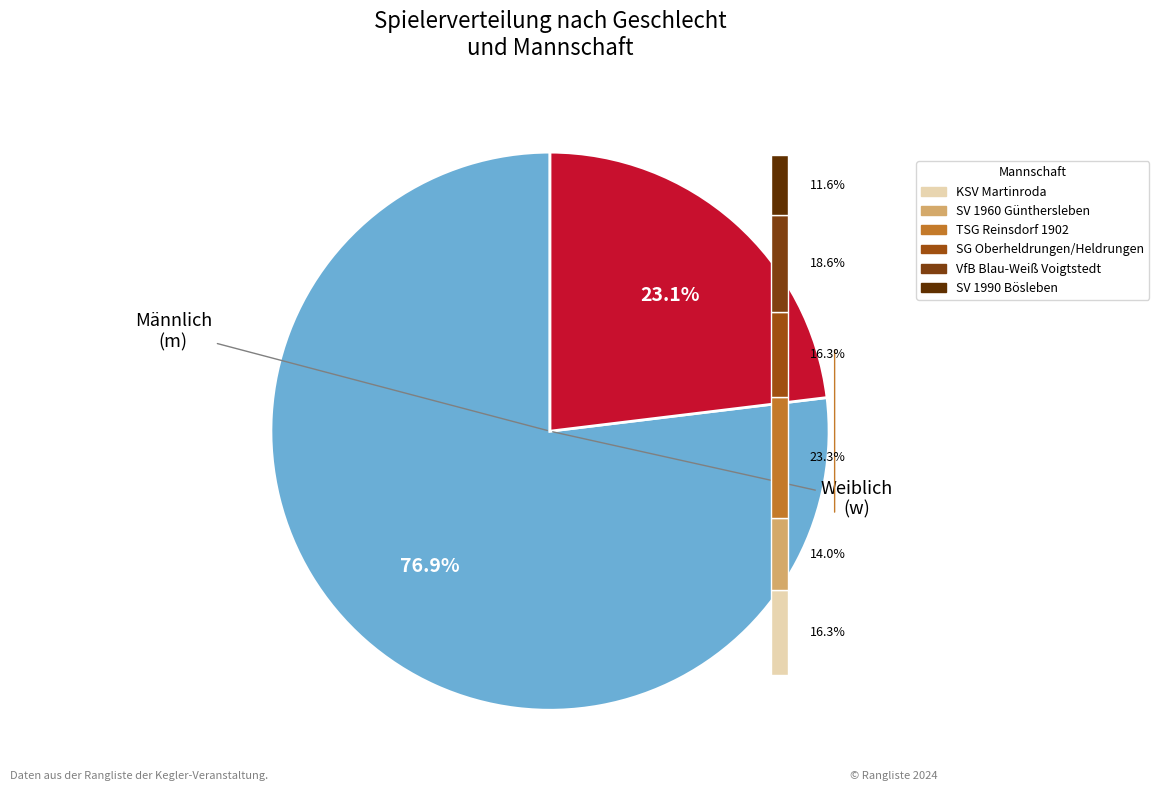

The m slice represents 77% of the pie. True or false?

True